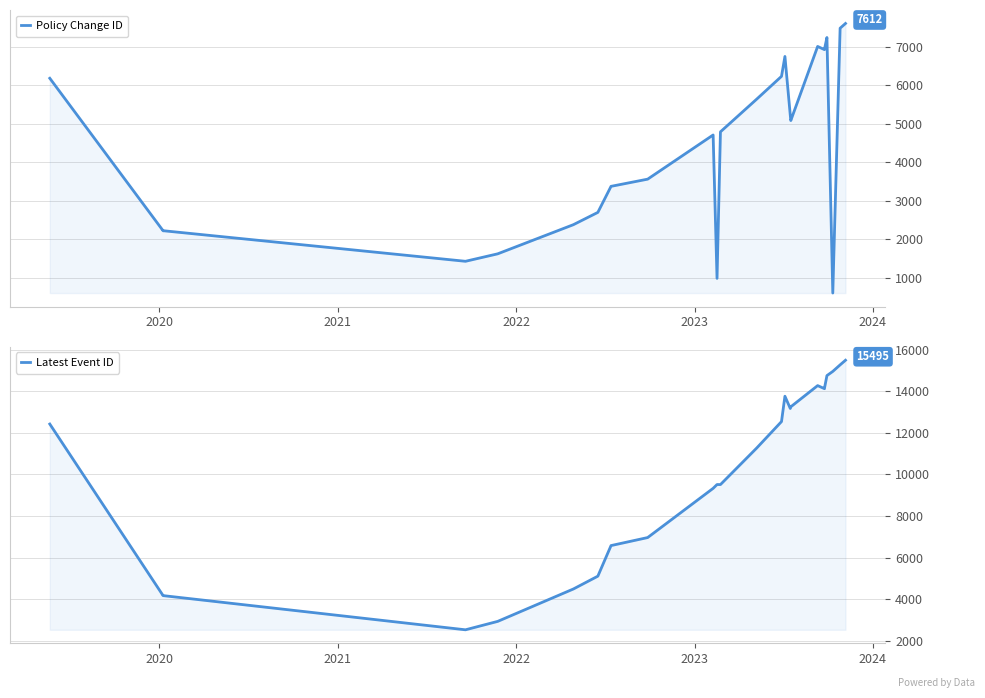

True or false: Latest Event ID has more than 1 points higher than both neighbors.

True